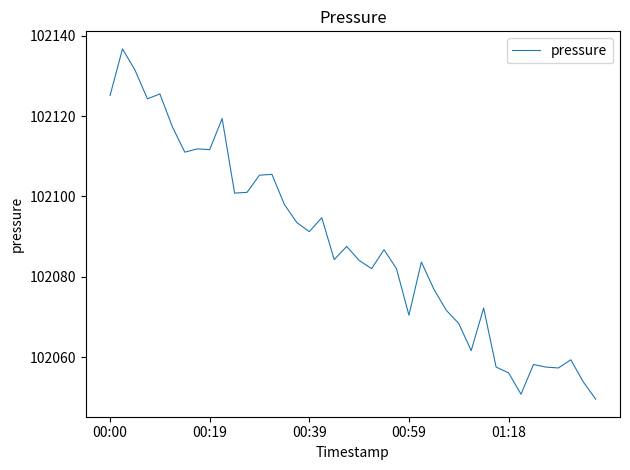

What is the smallest value displayed?

102049.5